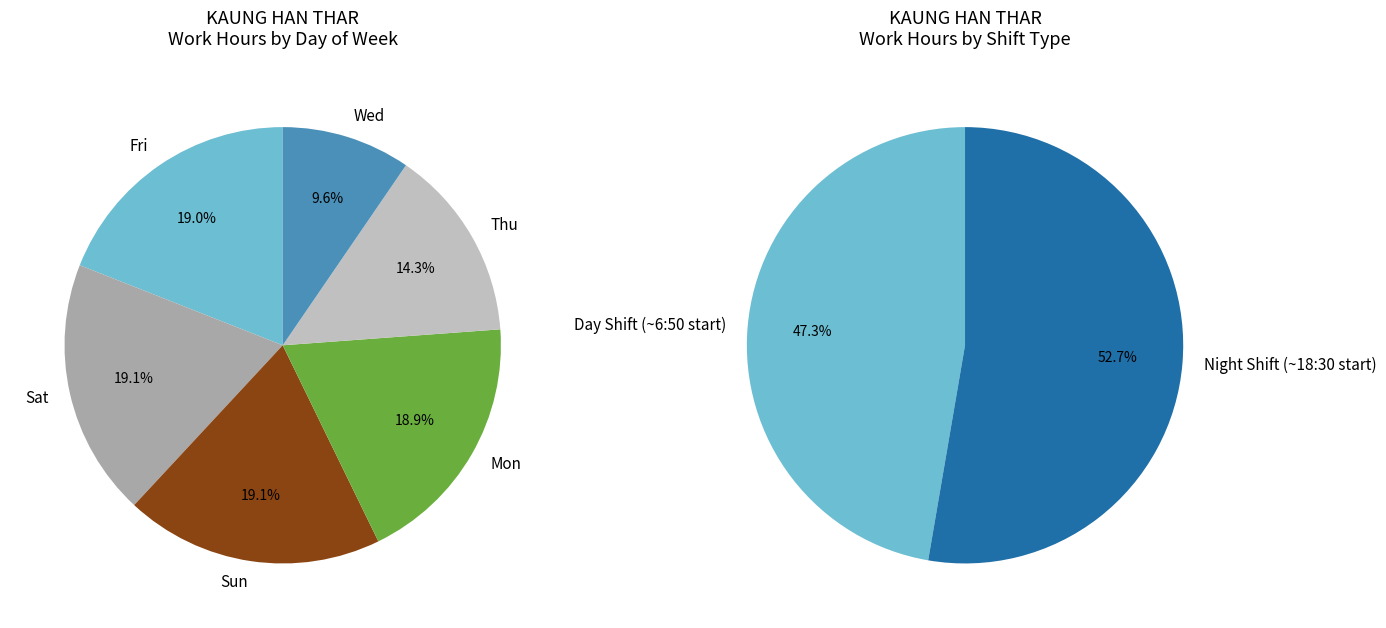

Is it true that 2-Thu is 14% of the pie?

False